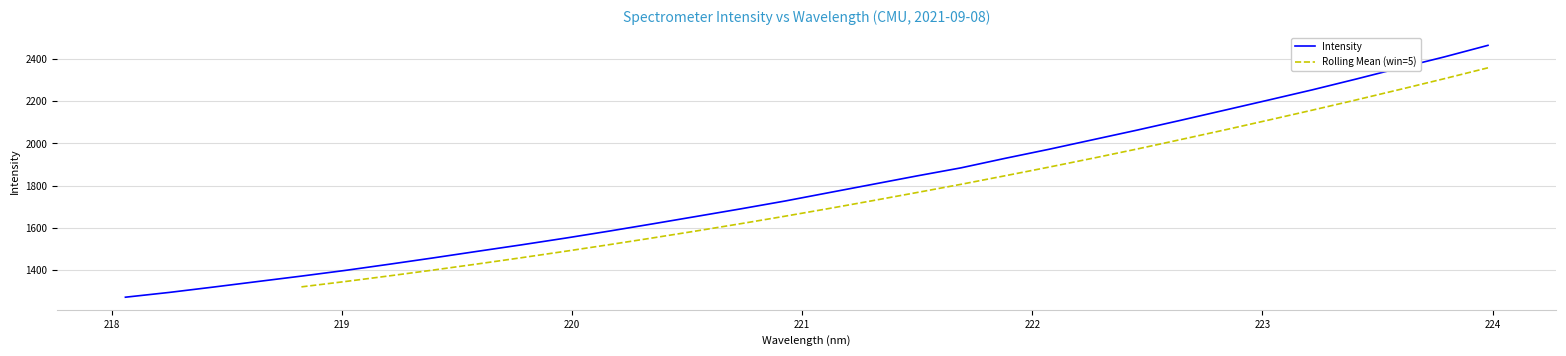

Does the chart have visible grid lines?

Yes